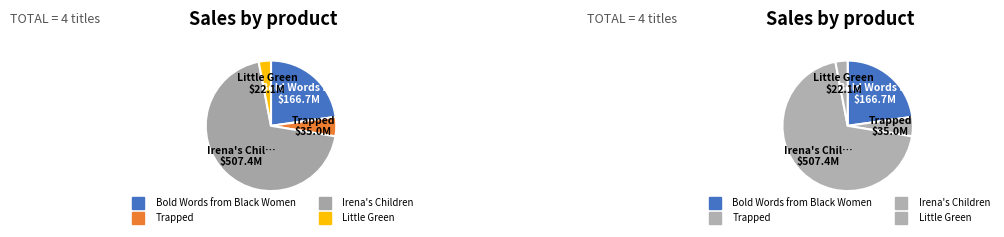

What is the change in value from Bold Words from Black Women to Trapped?

-131720806